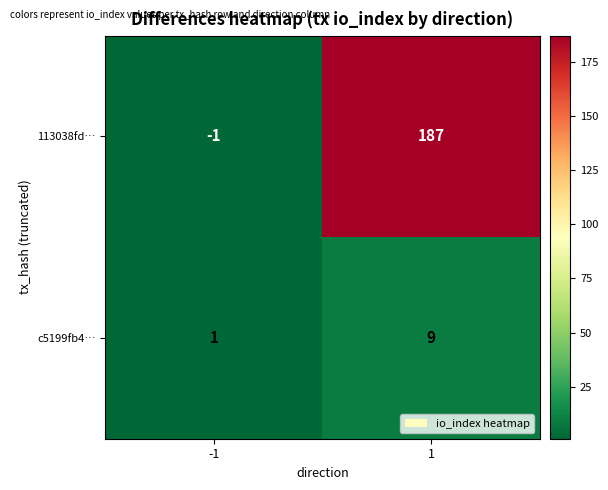

What is the maximum value shown in the chart?

187